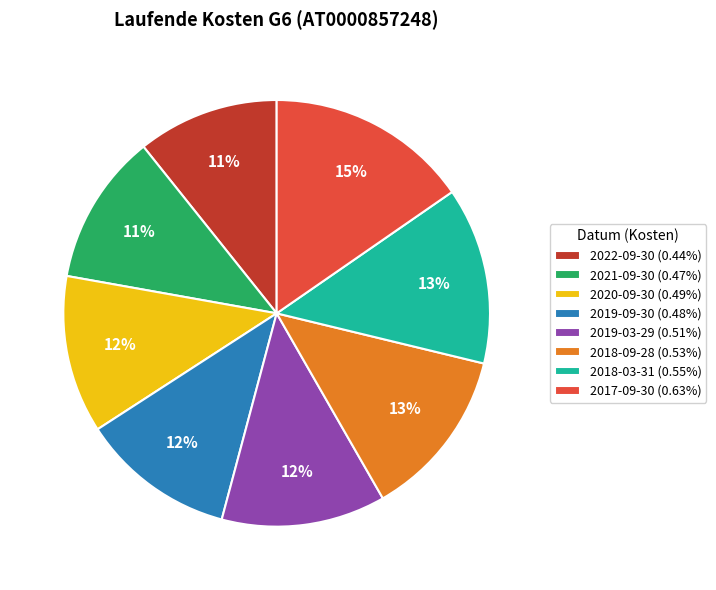

Is the sum of 2018-09-28 and 2019-09-30 greater than half?

No